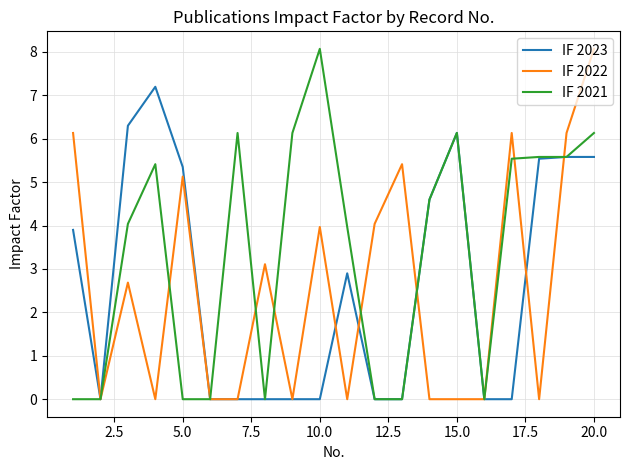

Which series has the largest total across all categories?

IF 2021